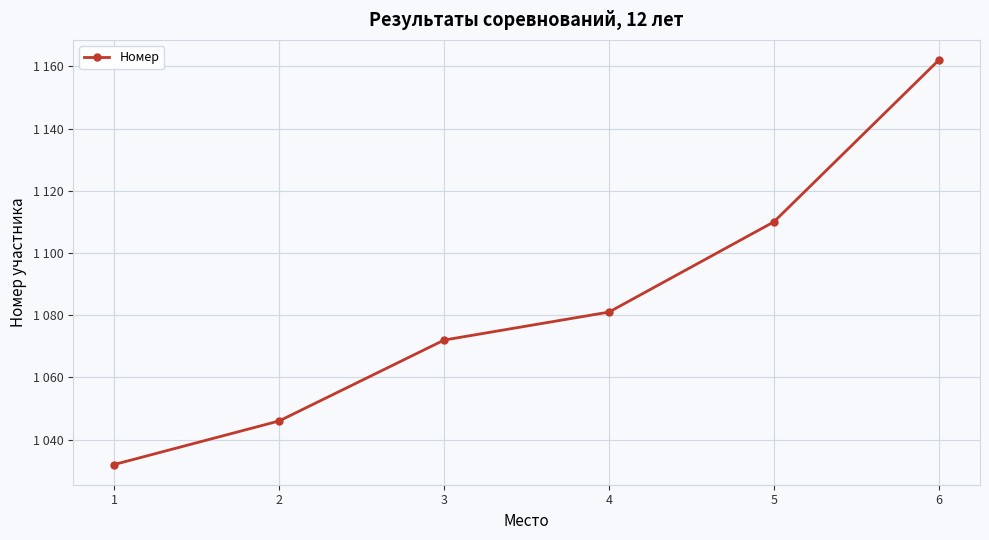

Reading right to left, what are all the values shown in this chart?

6=1162	5=1110	4=1081	3=1072	2=1046	1=1032